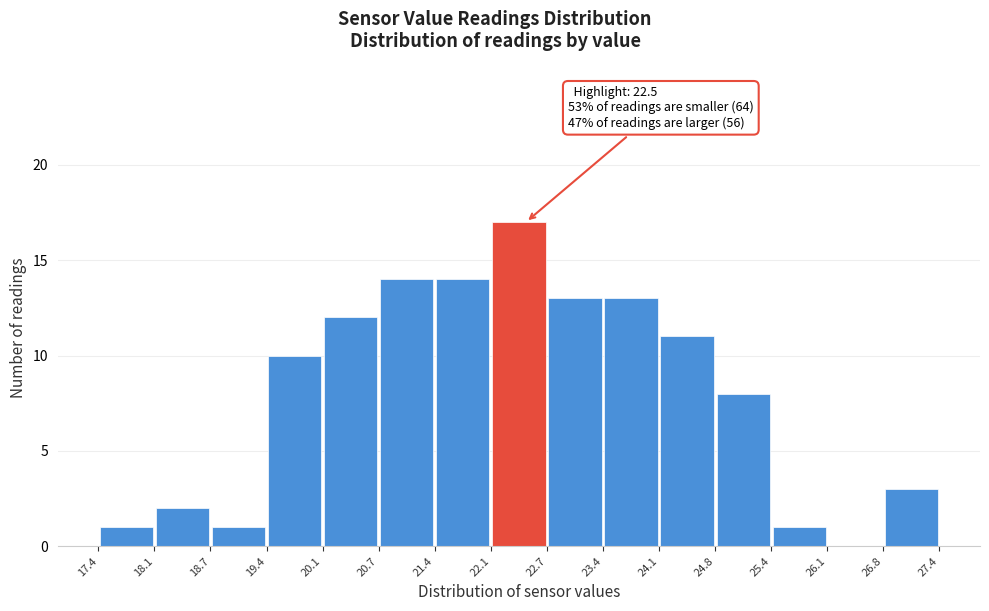

Over which range of the x-axis is the bar tallest?

22.1 to 22.7